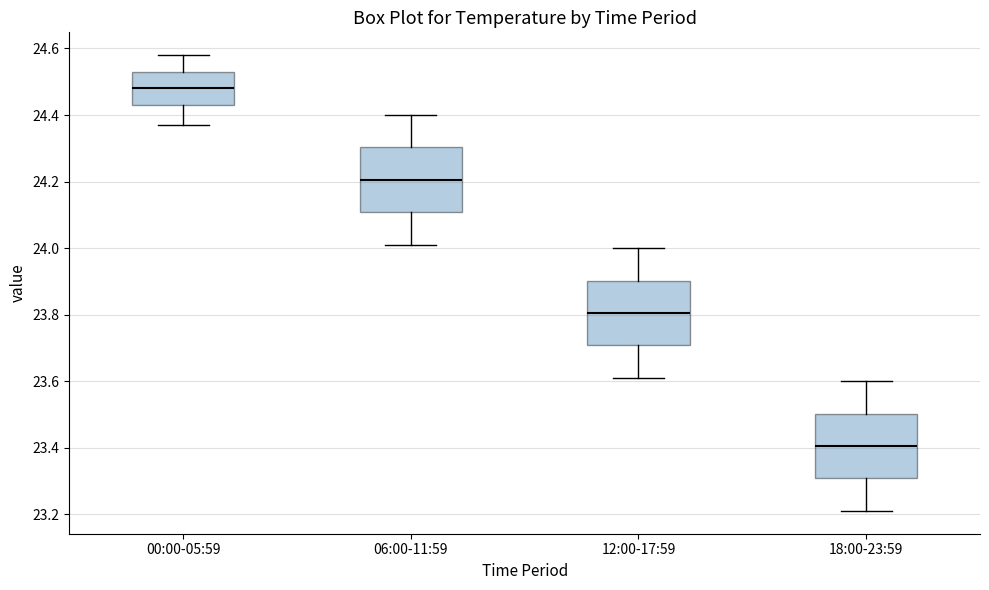

Where is the upper edge of the box for 06:00-11:59 on the y-axis? The values are not printed on the chart, so give them approximately, as read against the axis.

24.30